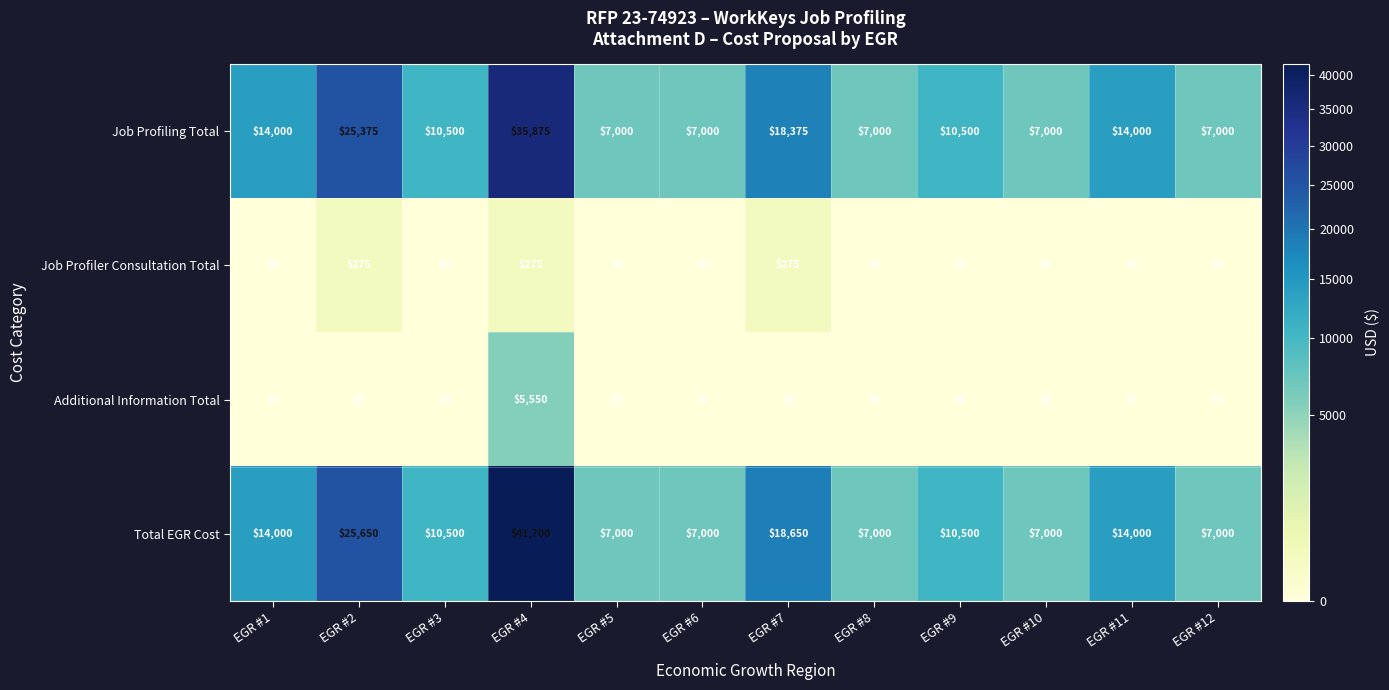

At which label is Job Profiling Total closest to 21437?

EGR #7